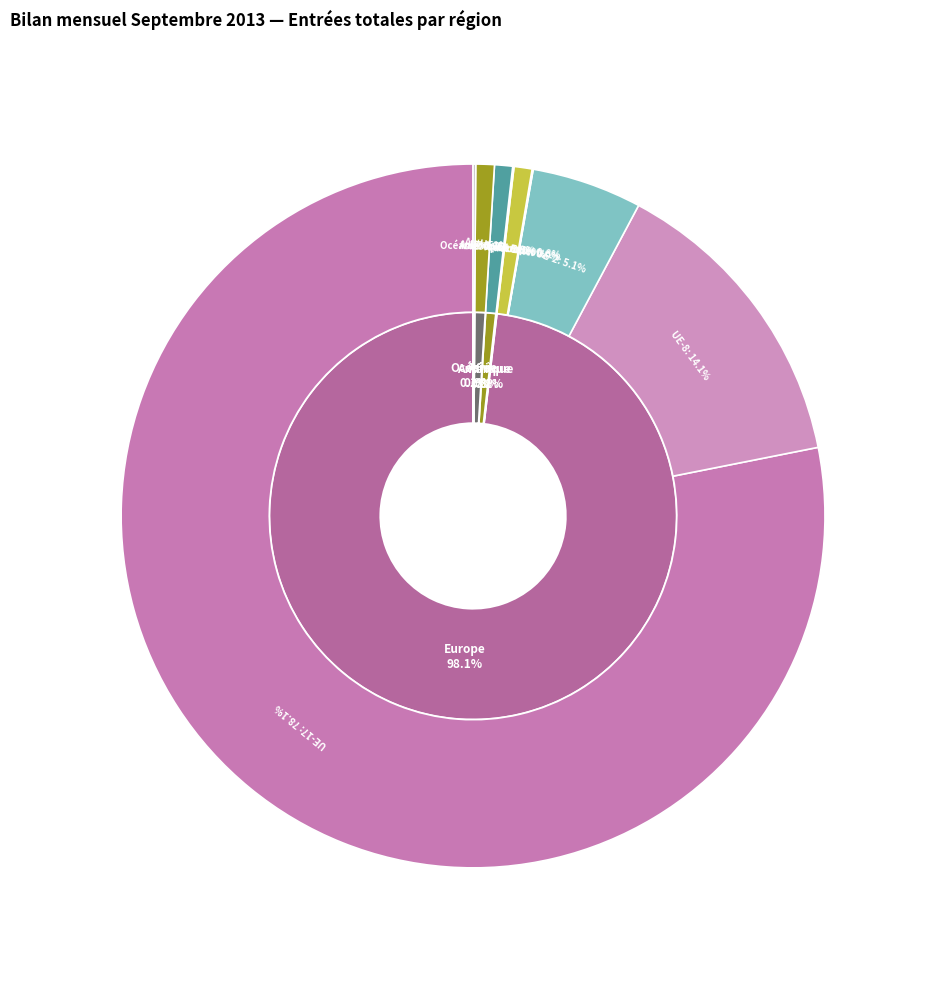

What is the ratio of the value at UE-Croatie to the value at Océanie?

0.2